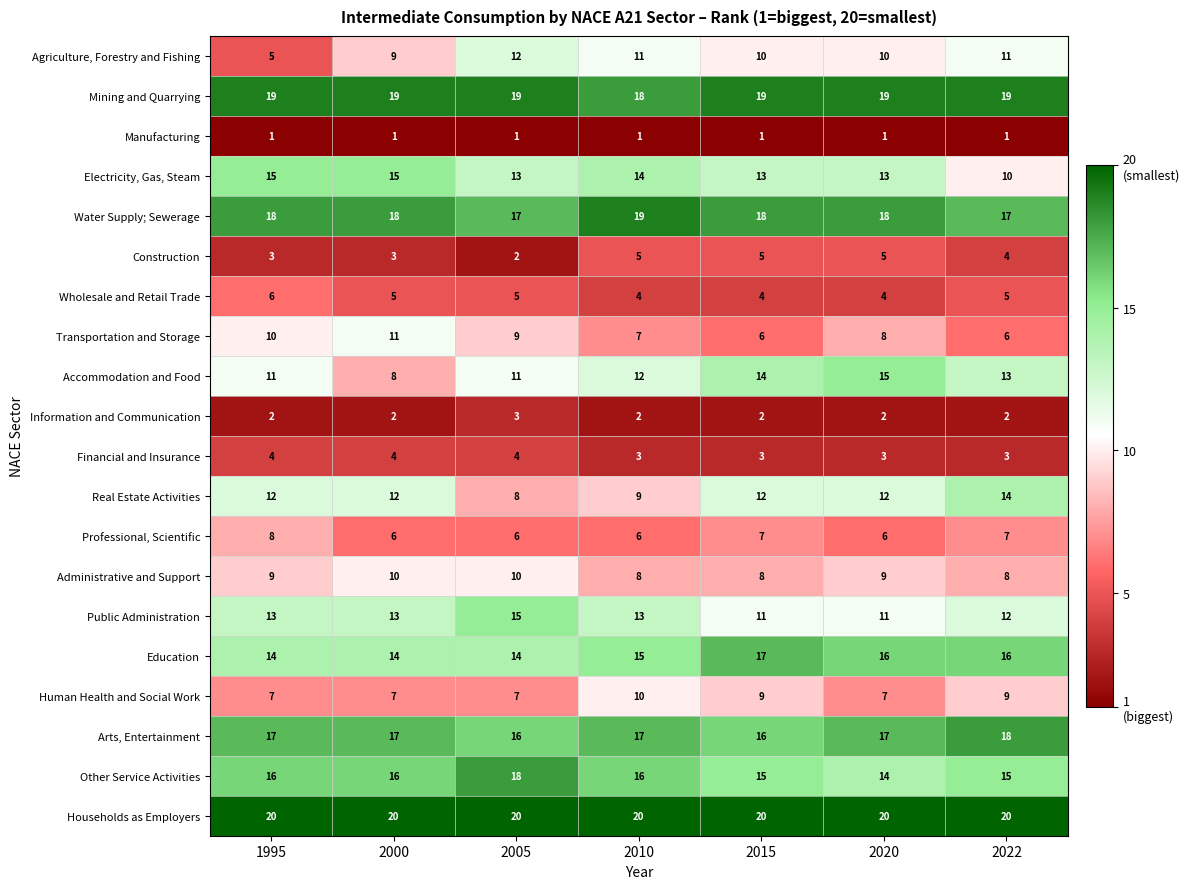

What is the spread (max minus min) of values at 2022?

19